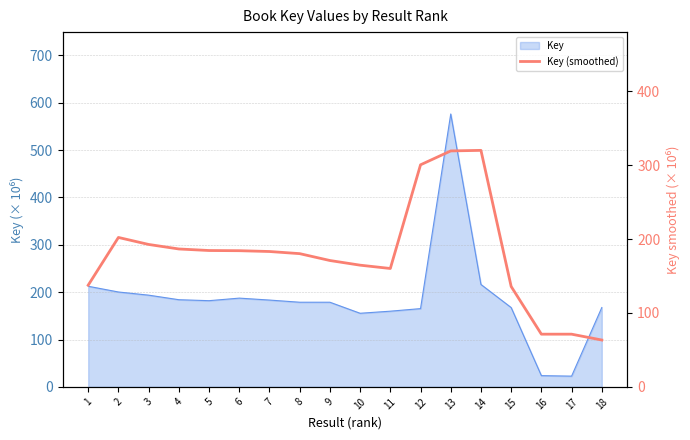

Is it true that the value at 6 is 75.0?

False